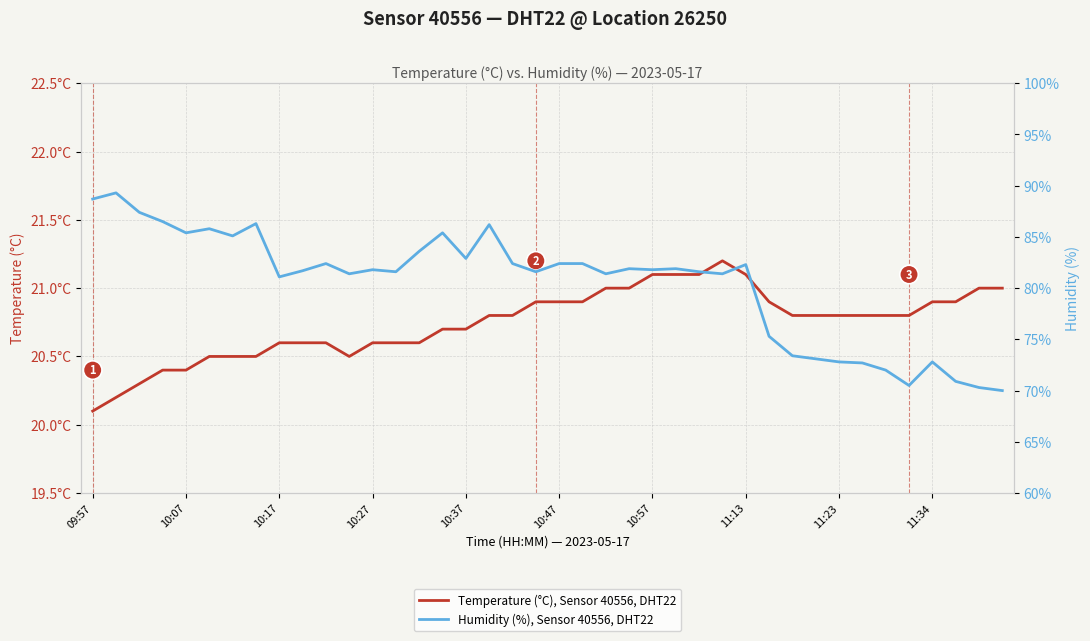

Is it true that Humidity (%), Sensor 40556, DHT22 equals 109.8 at 11:34?

False